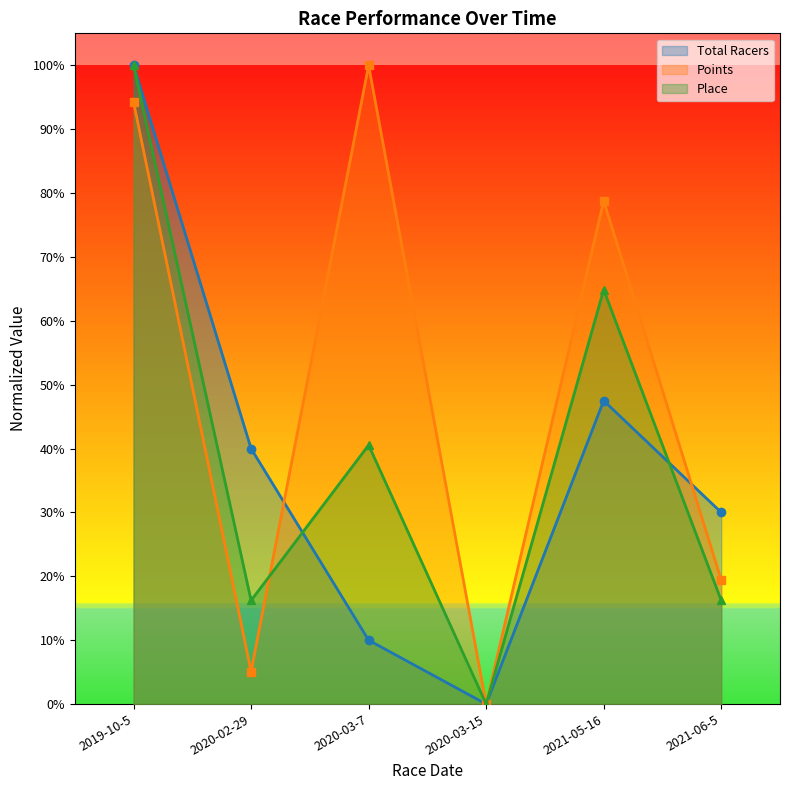

Which series has the largest total across all categories?

Points